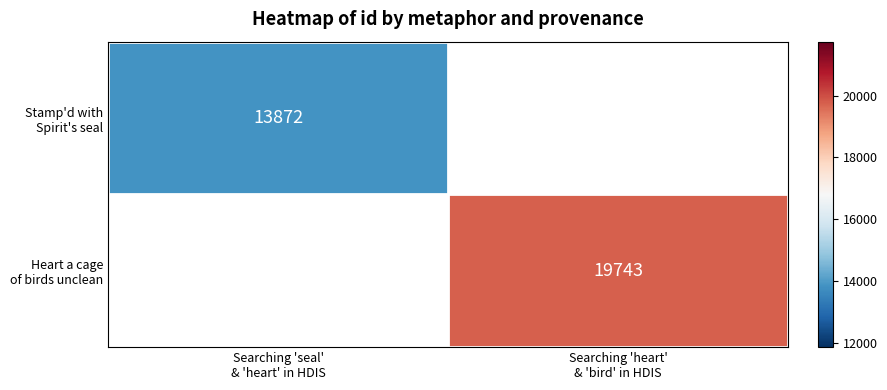

Rank the categories by Stamp'd with Spirit's seal value from lowest to highest.

Searching 'seal' & 'heart' in HDIS, Searching 'heart' & 'bird' in HDIS